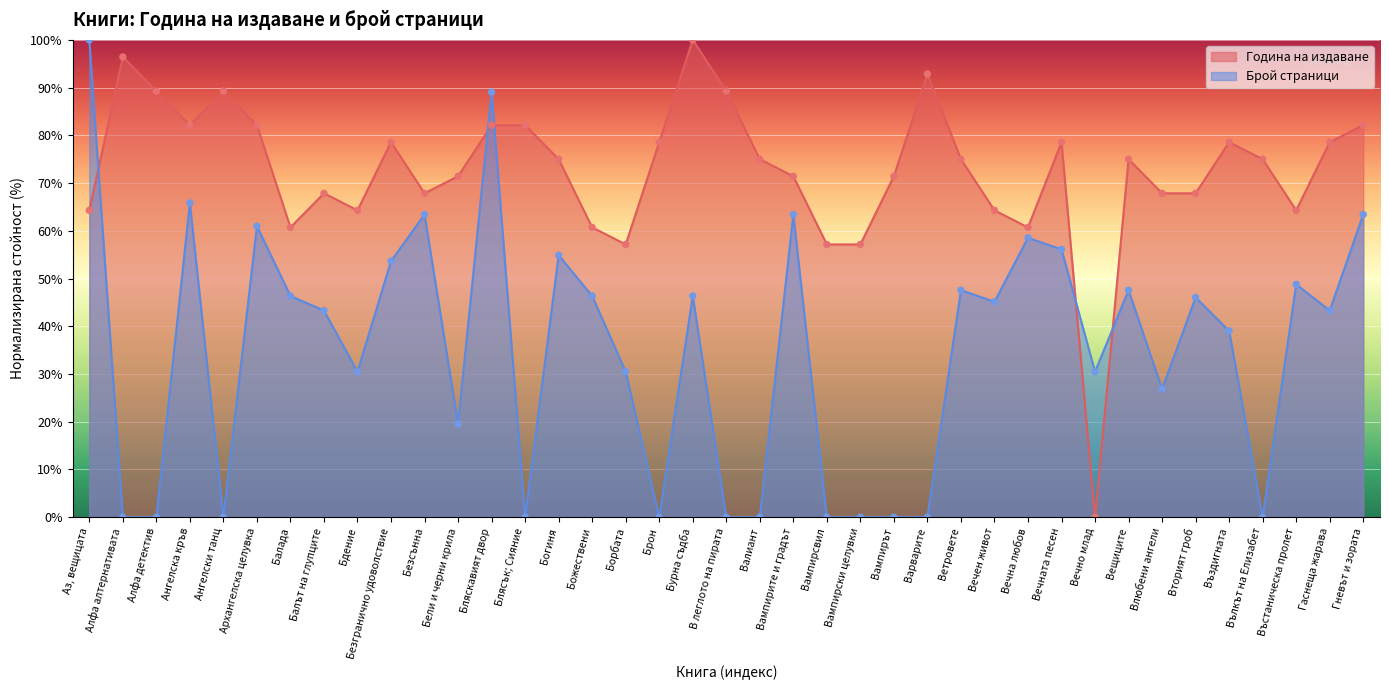

What are all the series names shown in the legend?

Година на издаване, Брой страници